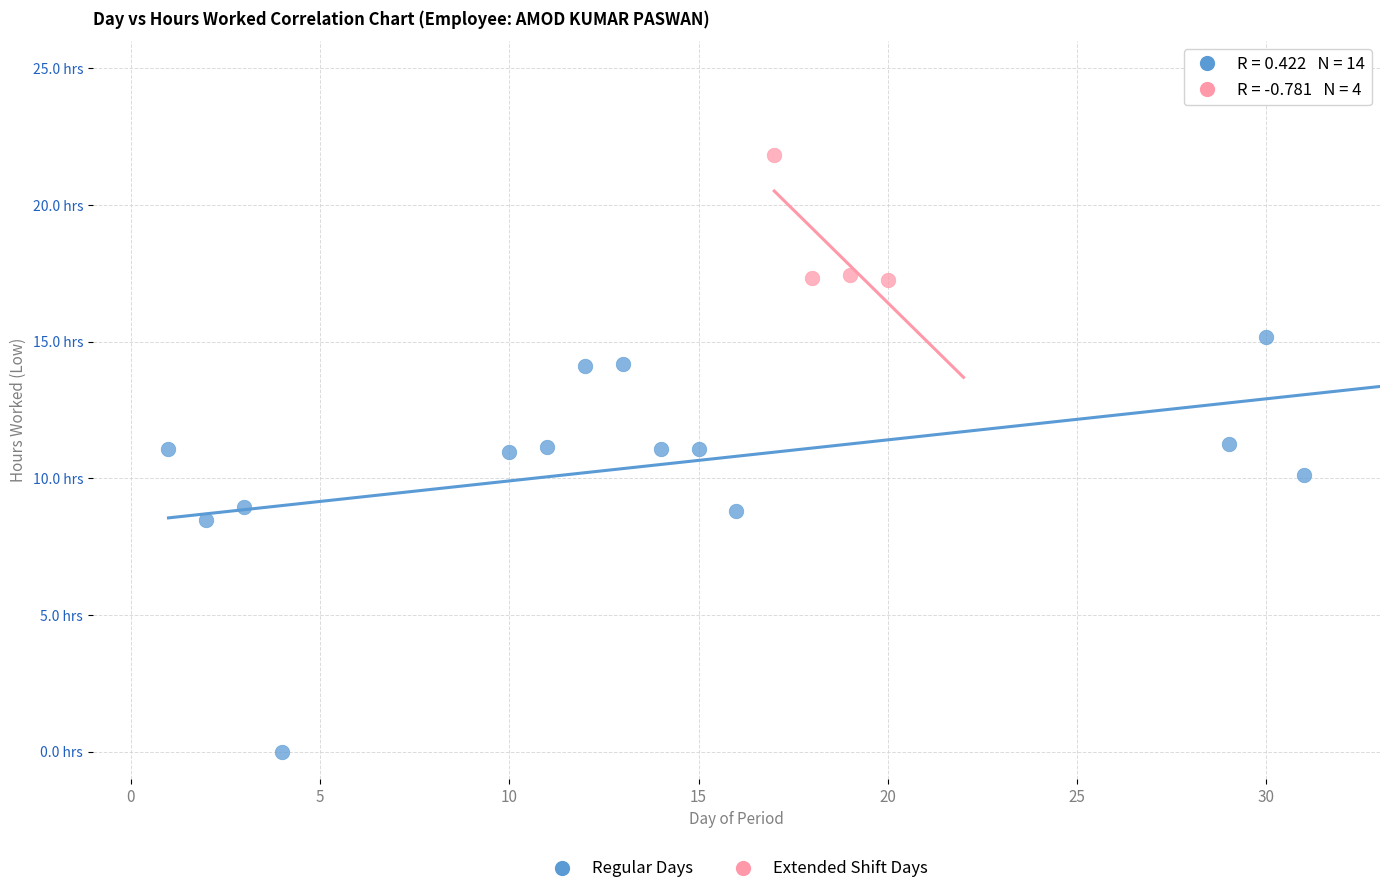

Which series reaches the minimum Y coordinate?

Regular Days